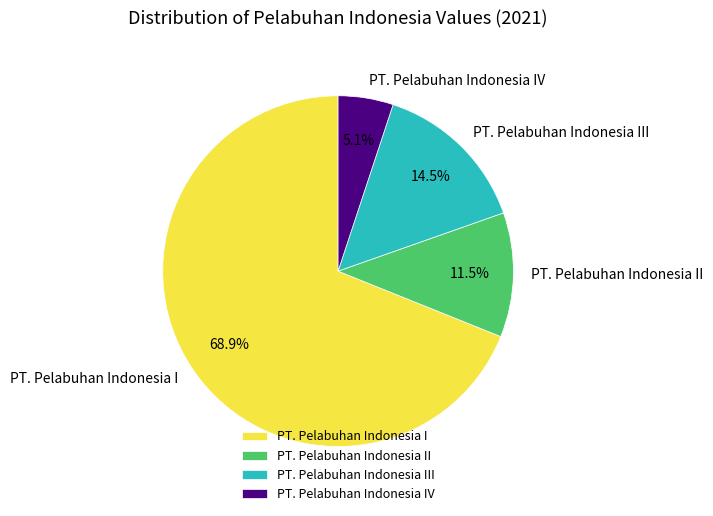

Is it true that PT. Pelabuhan Indonesia IV is 5% of the pie?

True